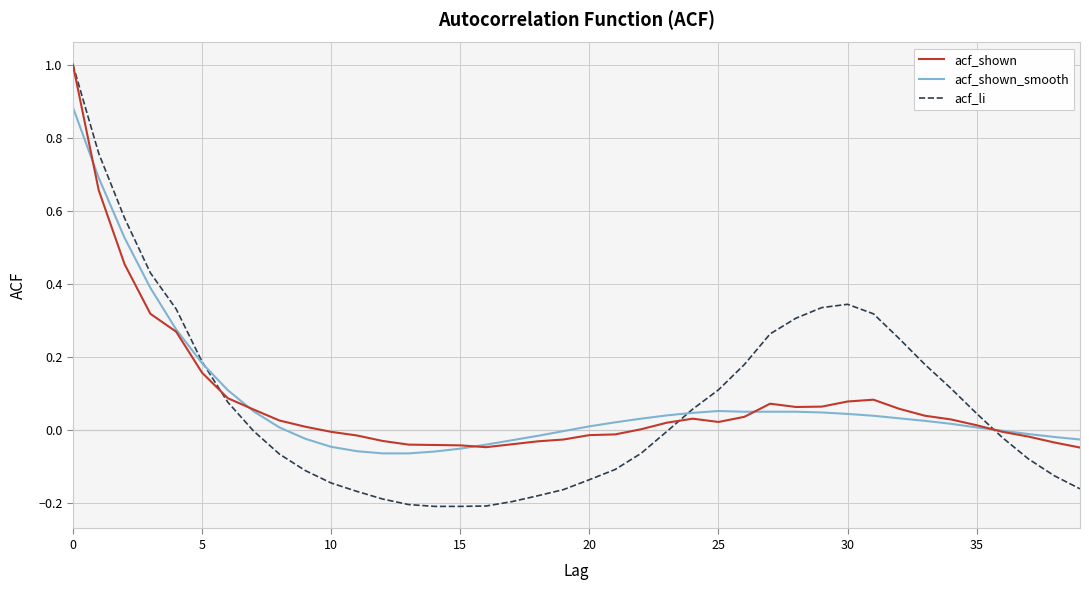

Is it true that acf_shown equals 0.0 at 30?

False